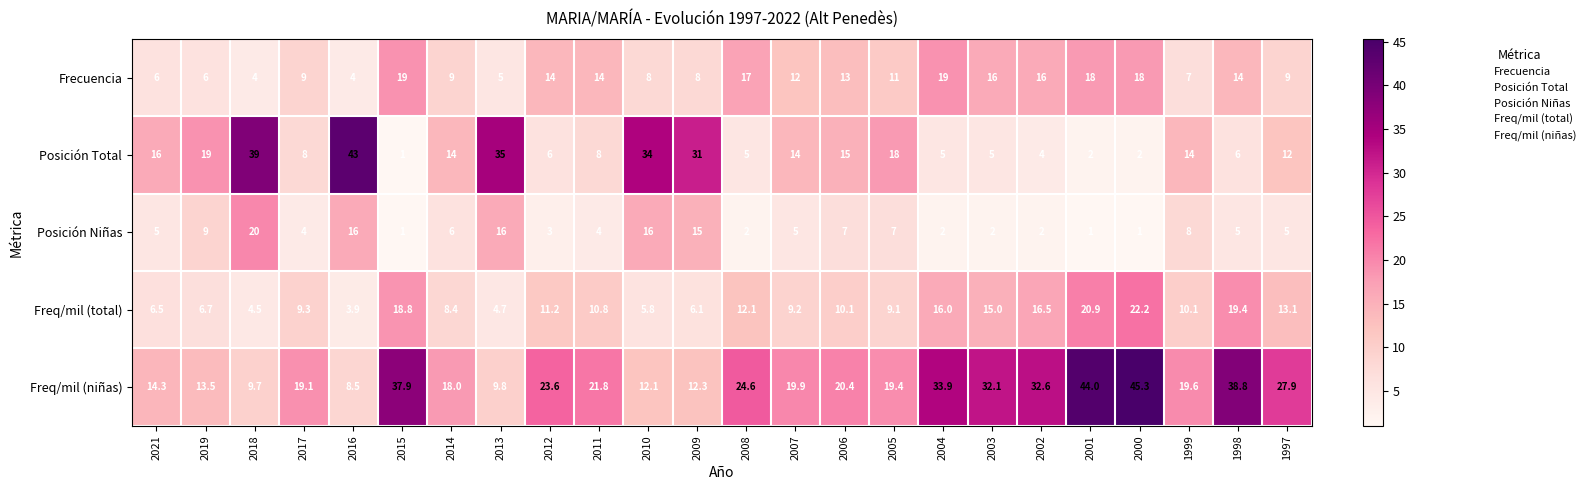

Which series changed the most between 2007 and 2003?

Freq/mil (niñas)